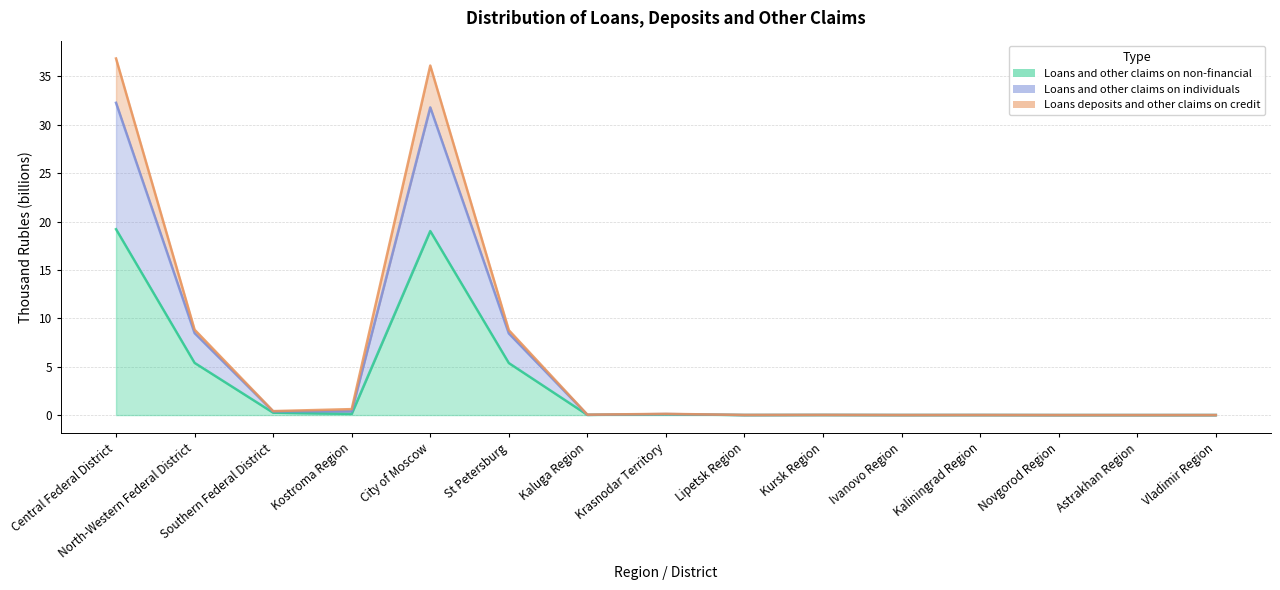

What is the total value across all series at City of Moscow?

87.0